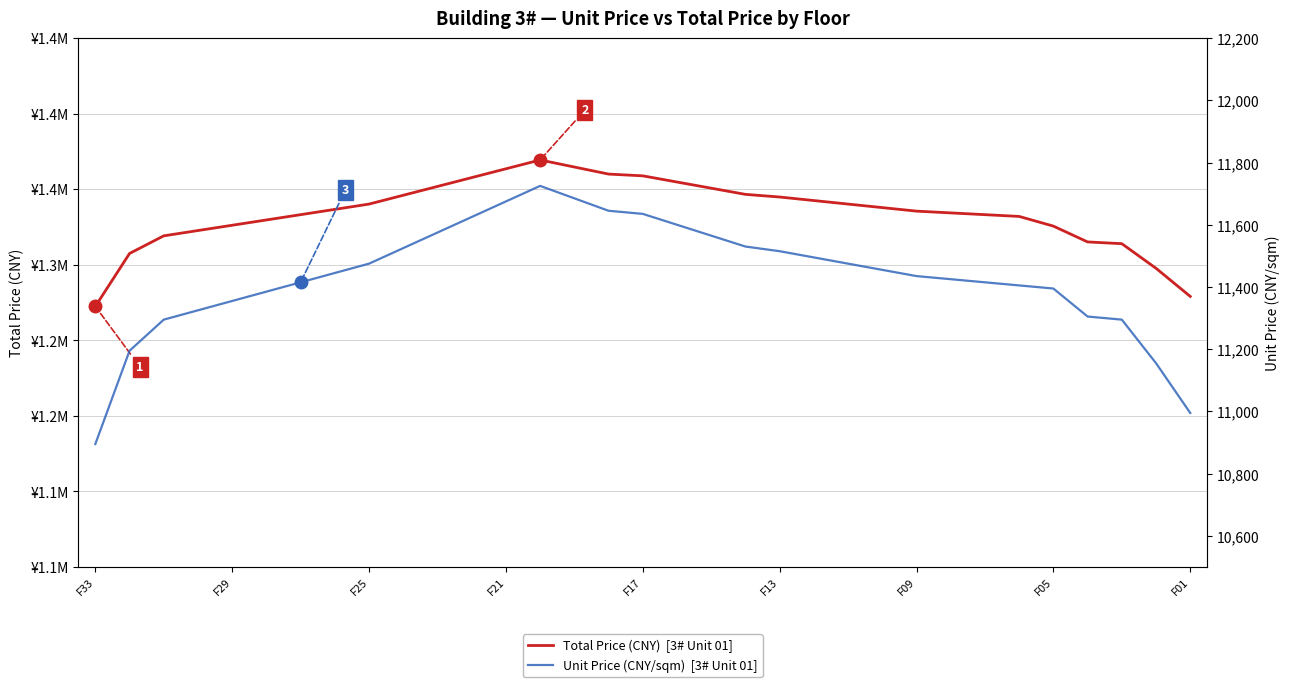

What is the minimum value for Total Price (CNY)  [3# Unit 01]?

1272427